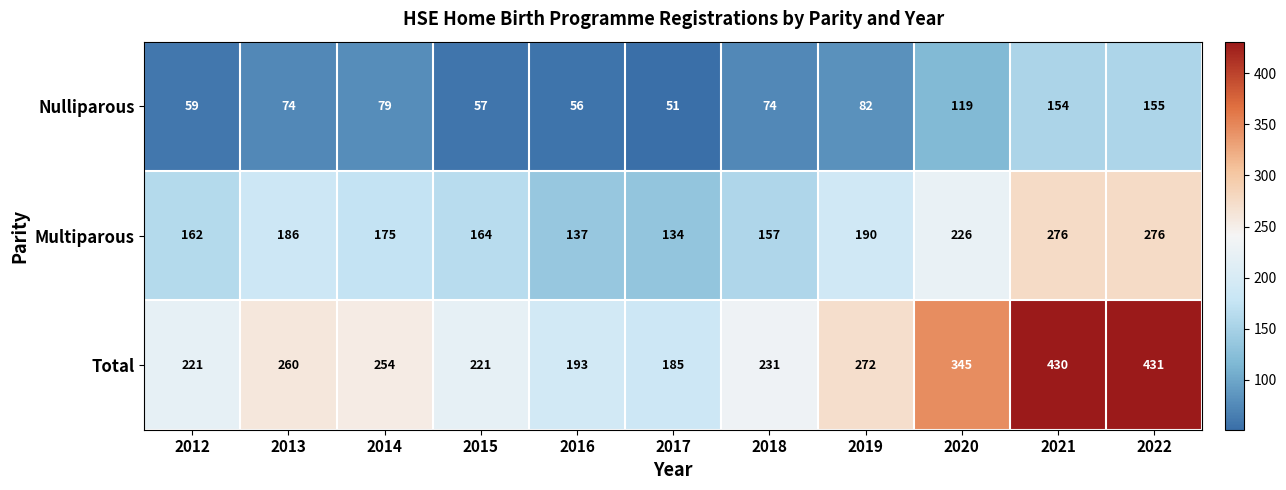

Which category has the lowest value in the Total series?

2017